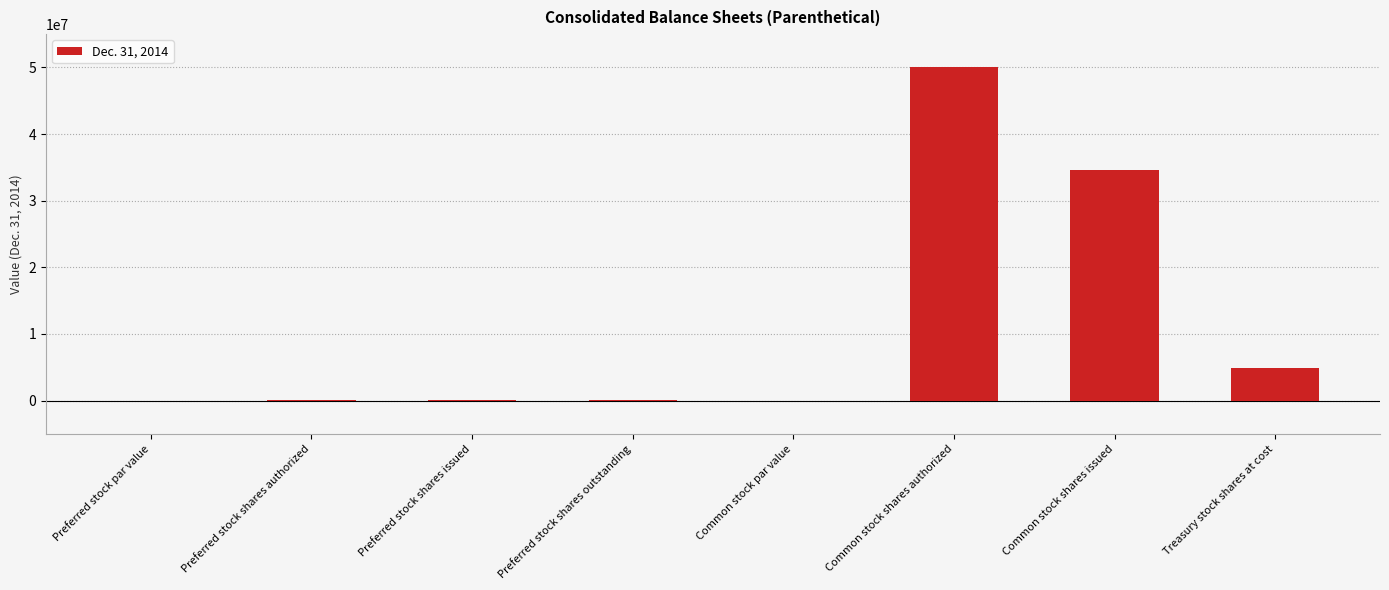

What is the sum of all values?

89644271.0